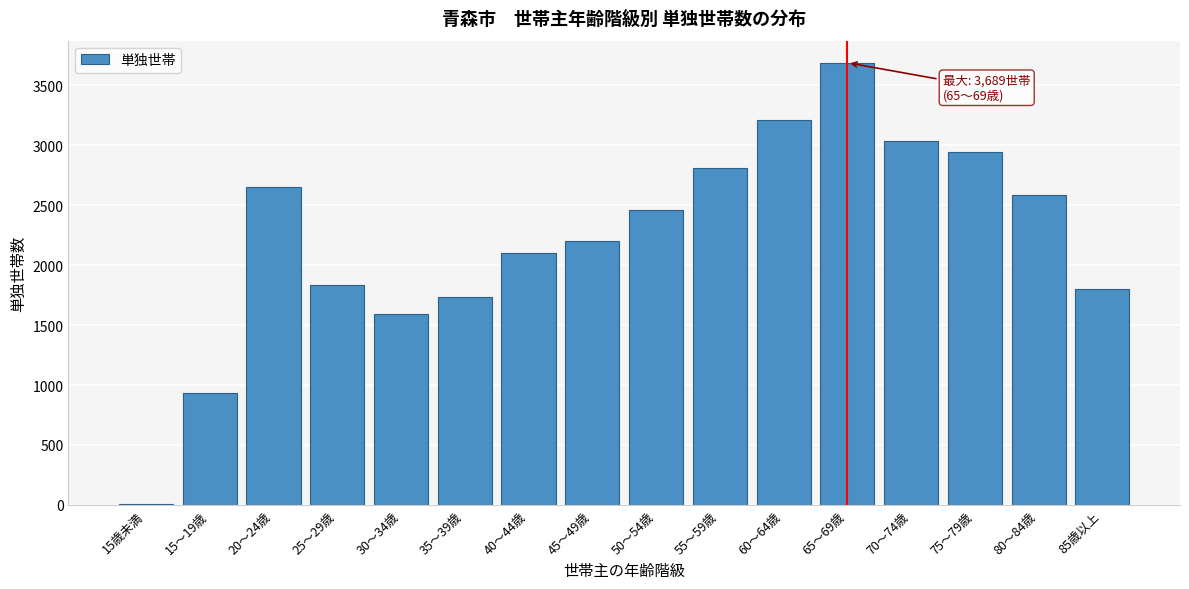

Reading left to right, transcribe all the data shown in this chart.

15歳未満=6	15～19歳=936	20～24歳=2649	25～29歳=1834	30～34歳=1597	35～39歳=1735	40～44歳=2101	45～49歳=2201	50～54歳=2464	55～59歳=2809	60～64歳=3215	65～69歳=3689	70～74歳=3035	75～79歳=2942	80～84歳=2582	85歳以上=1798